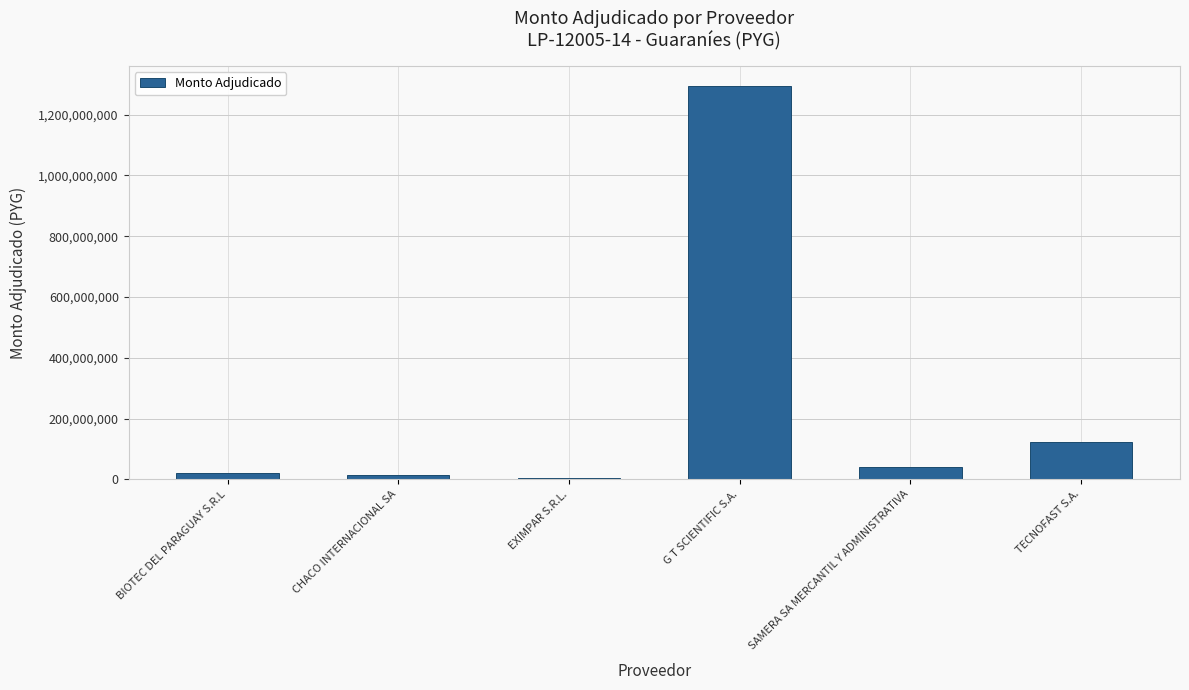

The value at G T SCIENTIFIC S.A. is 2295822006. True or false?

False